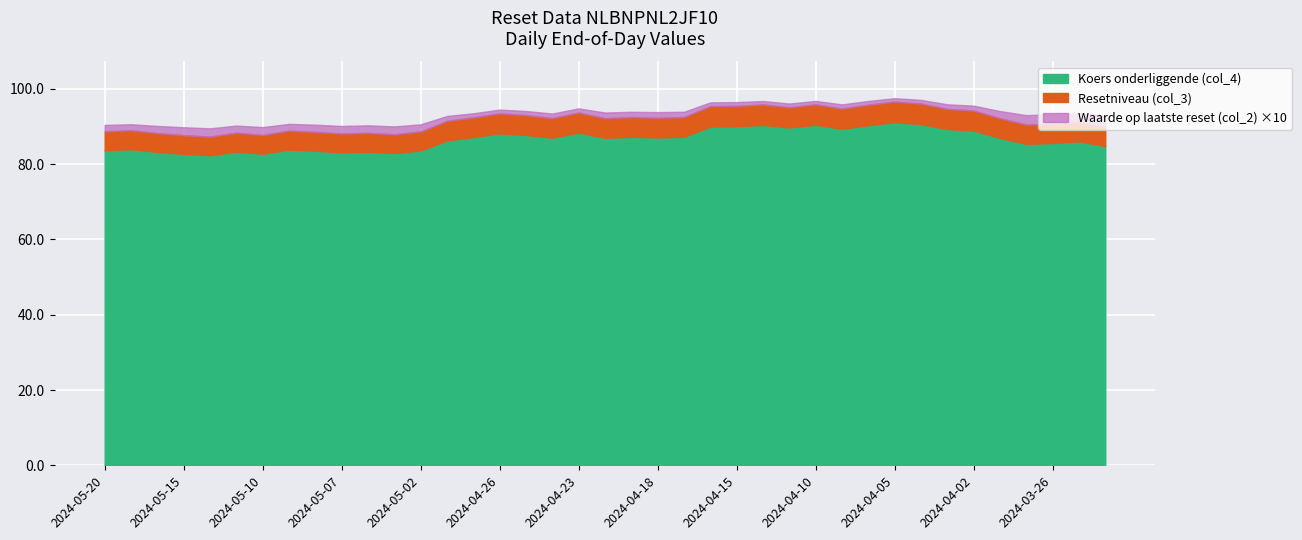

At which label does Resetniveau (col_3) reach its minimum?

2024-05-14